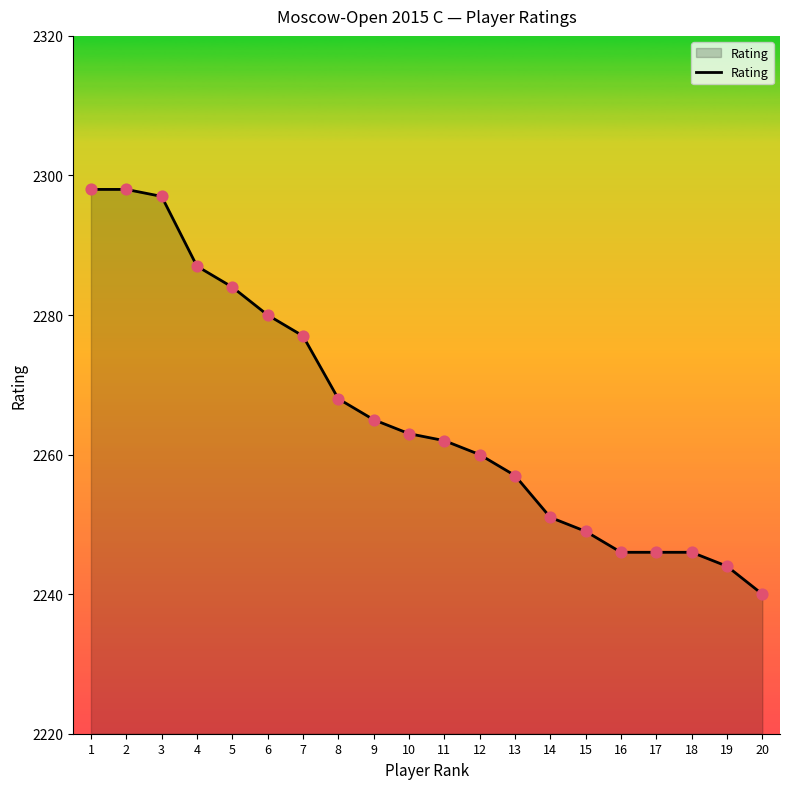

Between 7 and 3, which is larger?

3